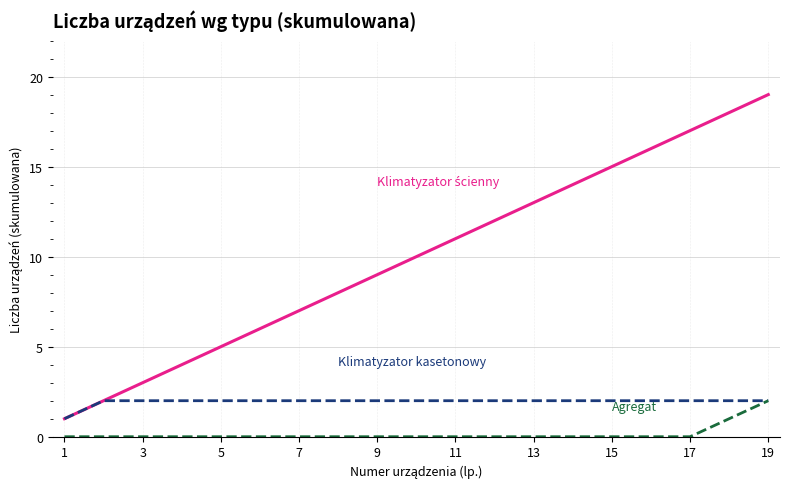

What is the maximum value shown in the chart?

19